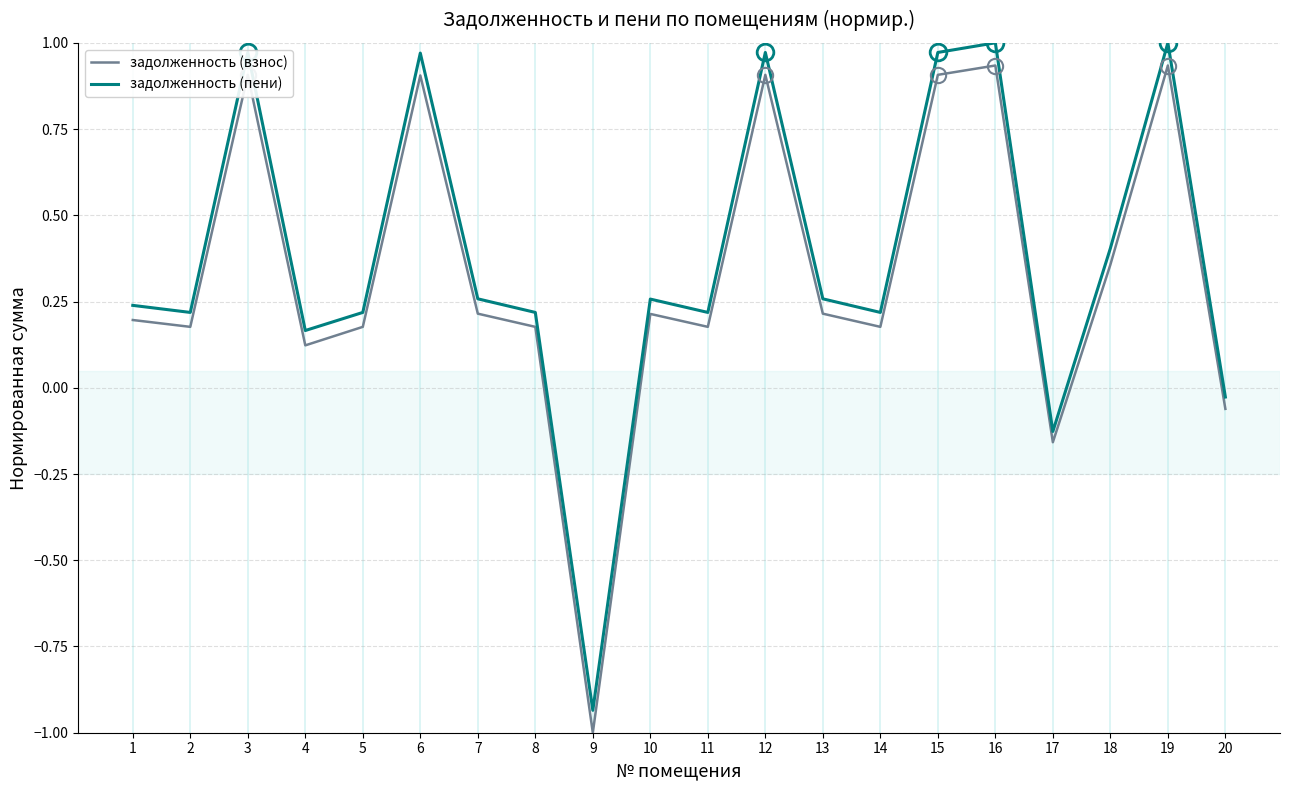

The задолженность (взнос) series shows 0.3 at 6. True or false?

False